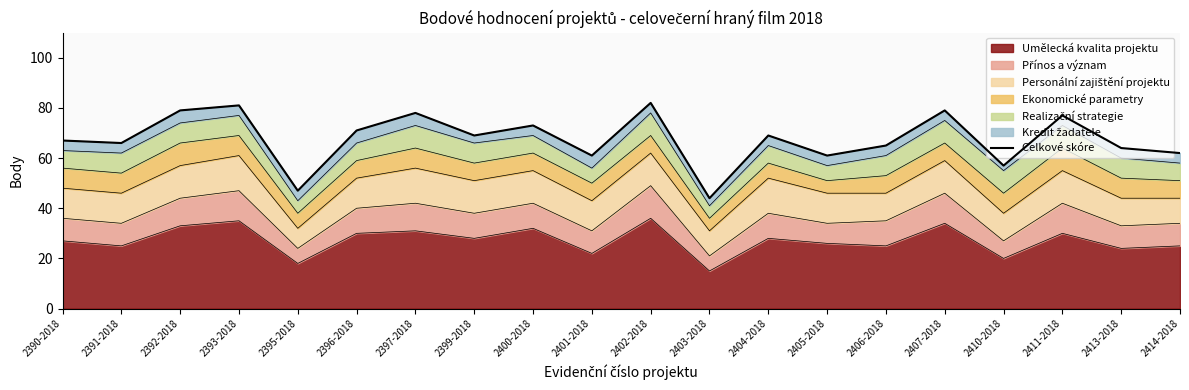

What is the label of the 13th point from the left?

2404-2018